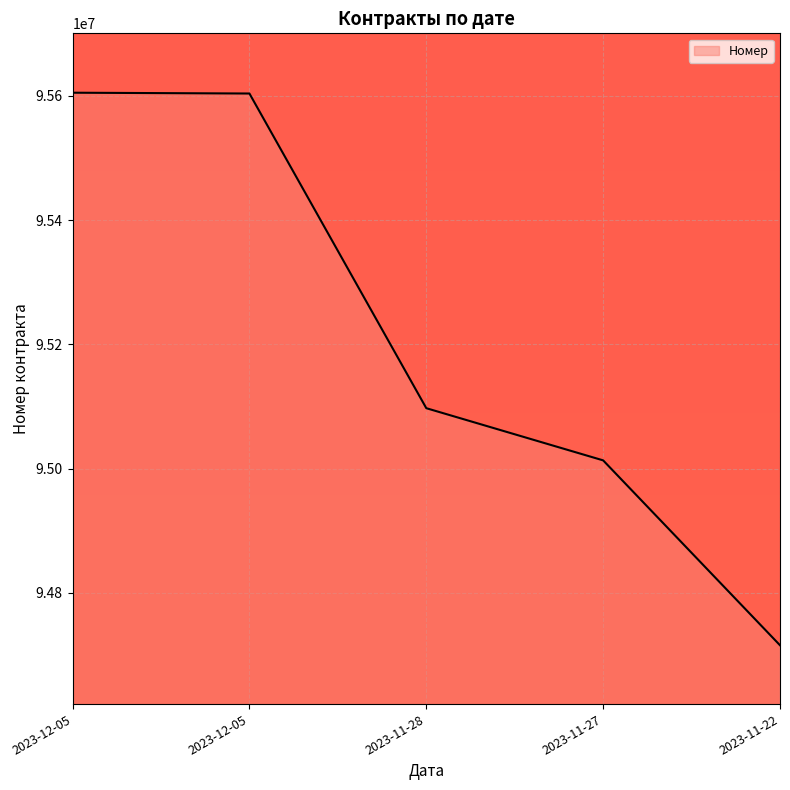

Rank the categories by value from lowest to highest.

2023-11-22, 2023-11-27, 2023-11-28, 2023-12-05, 2023-12-05